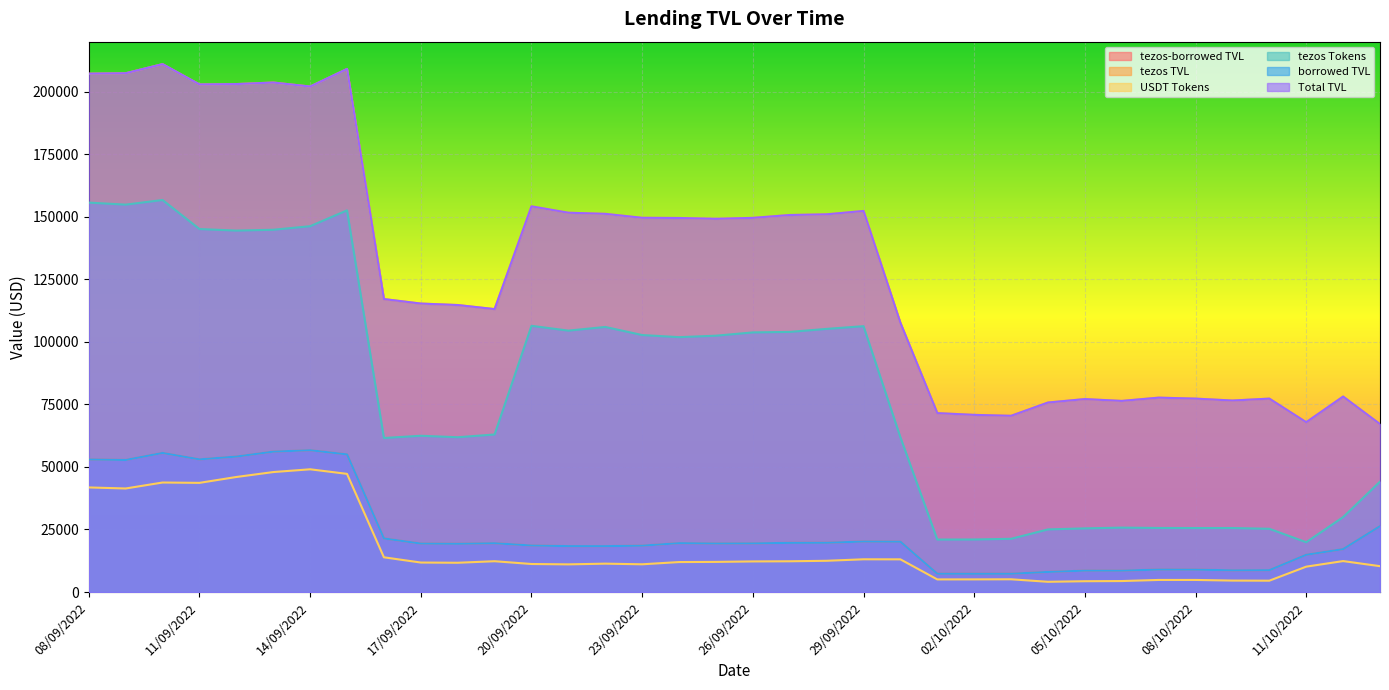

True or false: tezos-borrowed TVL and USDT Tokens cross at least once.

False